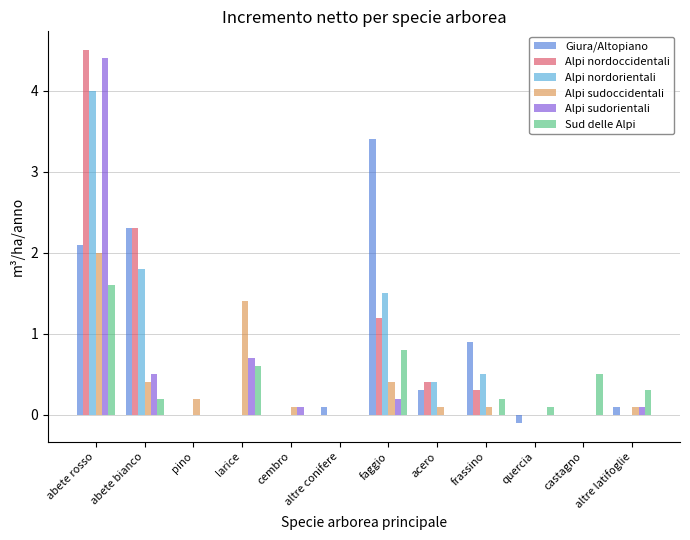

How many series are shown in this chart?

6